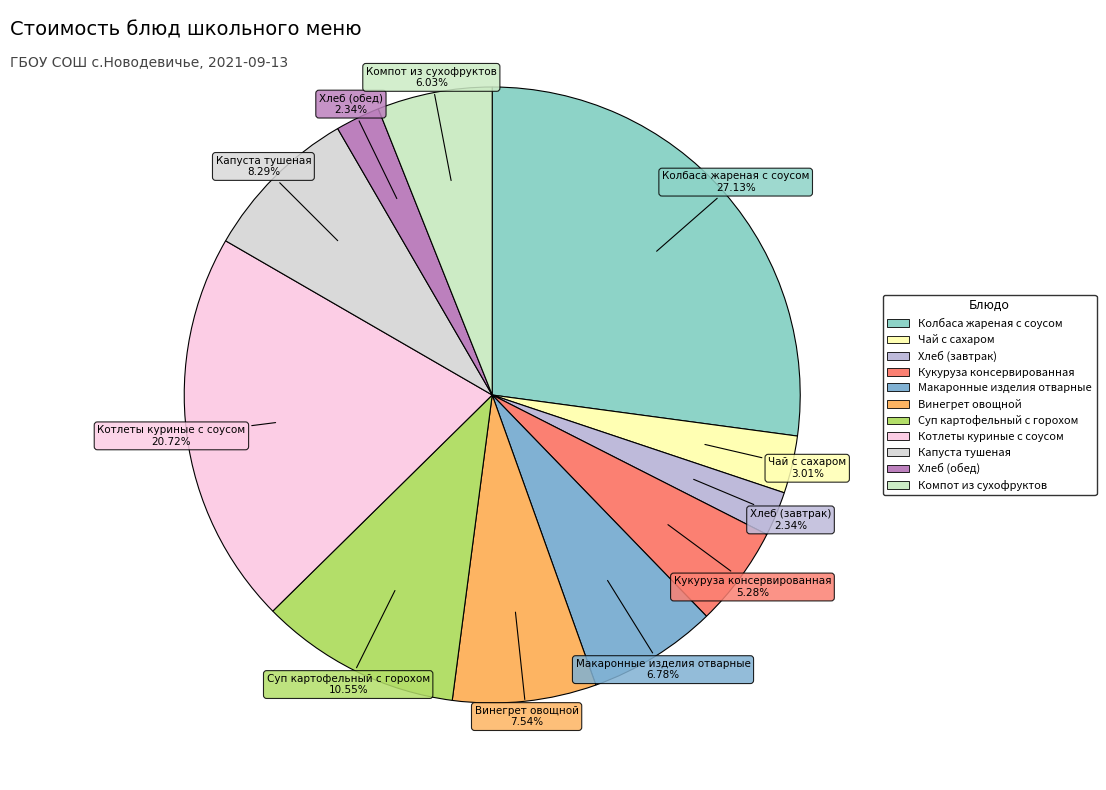

Is the sum of Кукуруза консервированная and Котлеты куриные с соусом greater than half?

No